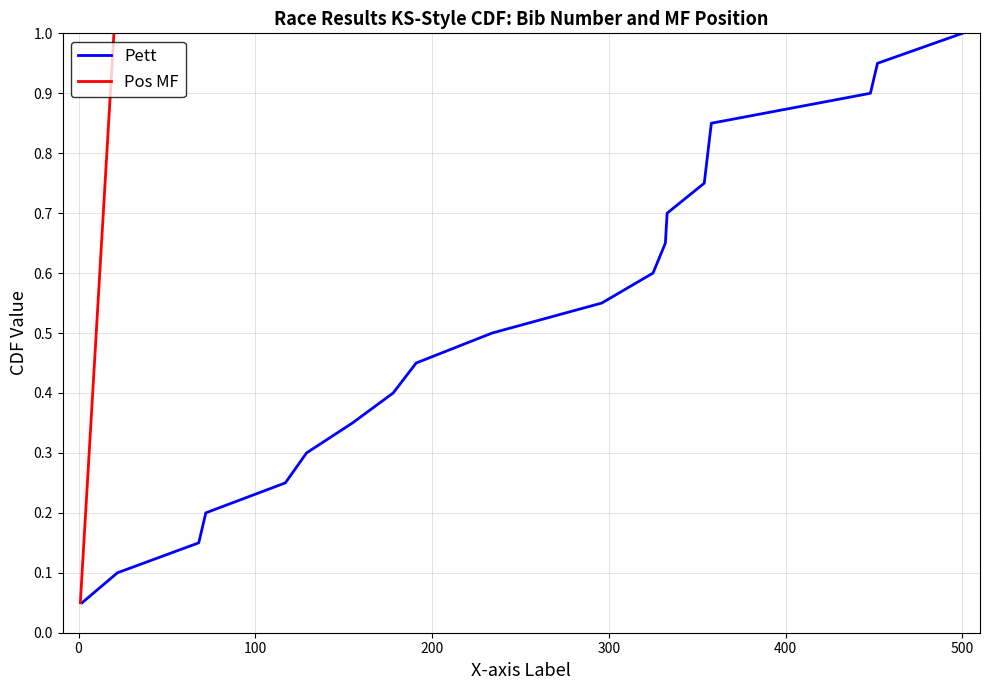

List the series in order of their peak value, highest first.

Pett, Pos MF